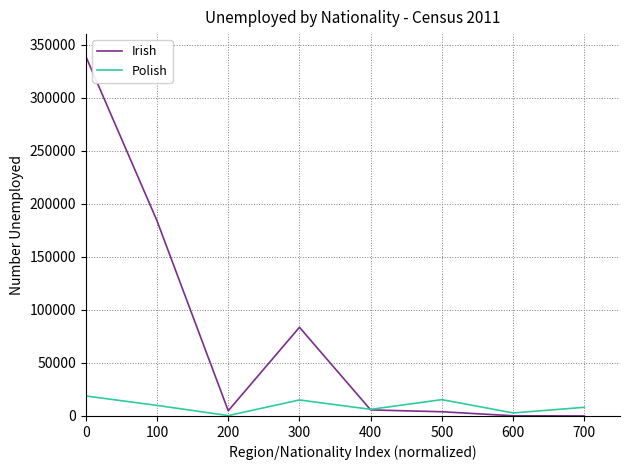

Rank the series by their maximum value, from lowest to highest.

Polish, Irish